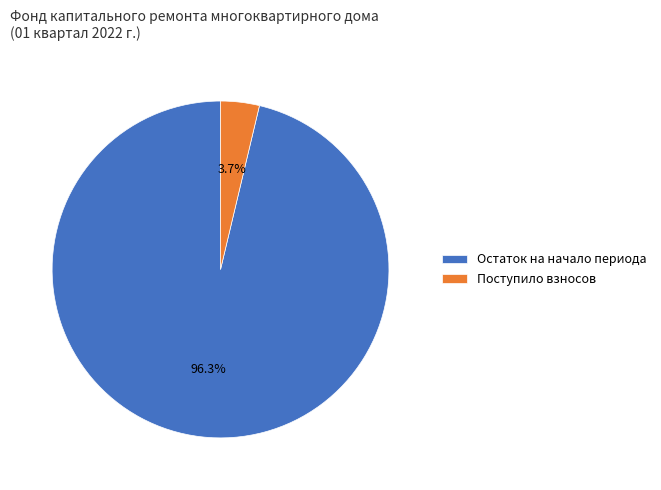

Is there a majority slice in this chart?

Yes